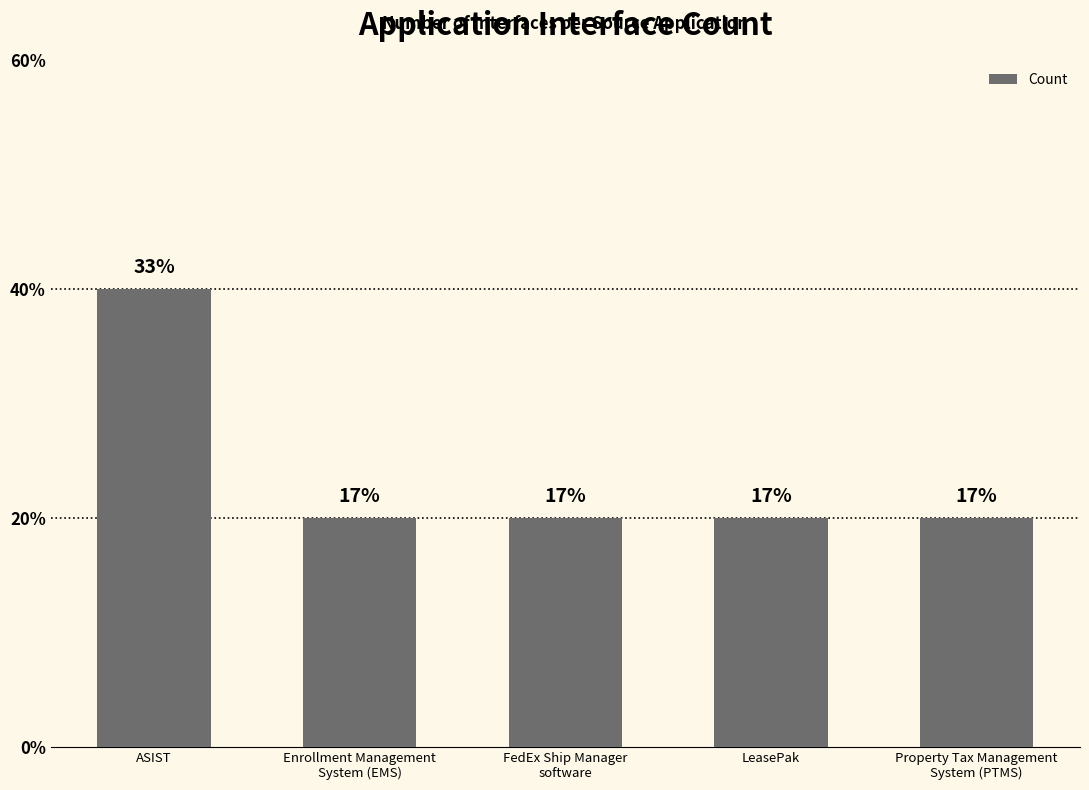

Reading left to right, what are all the values shown in this chart?

ASIST=2	Enrollment Management
System (EMS)=1	FedEx Ship Manager
software=1	LeasePak=1	Property Tax Management
System (PTMS)=1